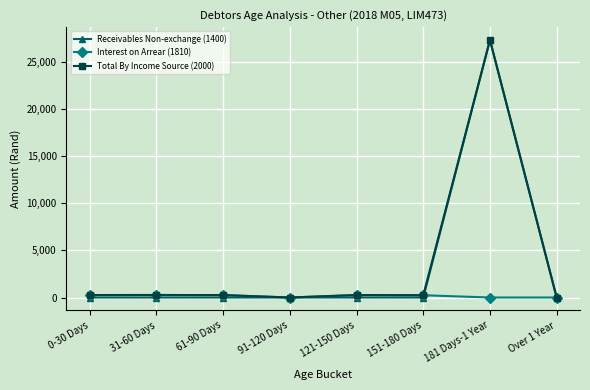

The value of Interest on Arrear (1810) at 91-120 Days is 0.0. True or false?

True